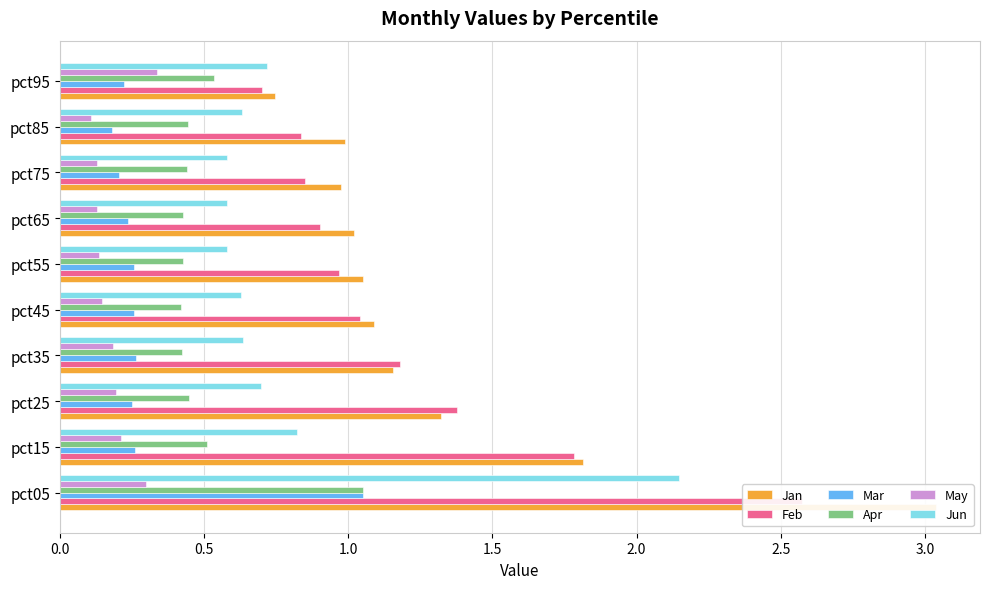

Which series has the largest total across all categories?

Jan